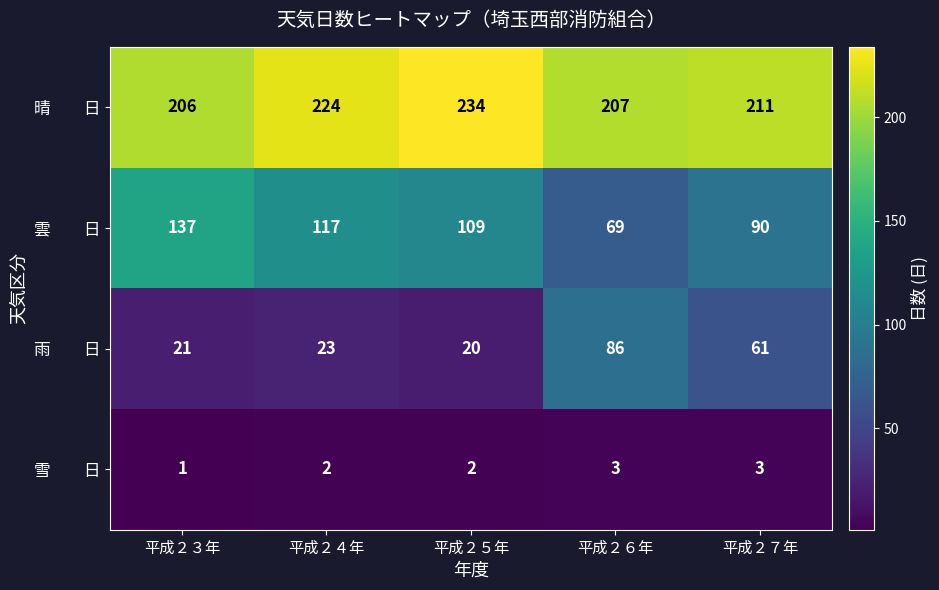

What is the difference between the highest and lowest values at 平成２５年?

232